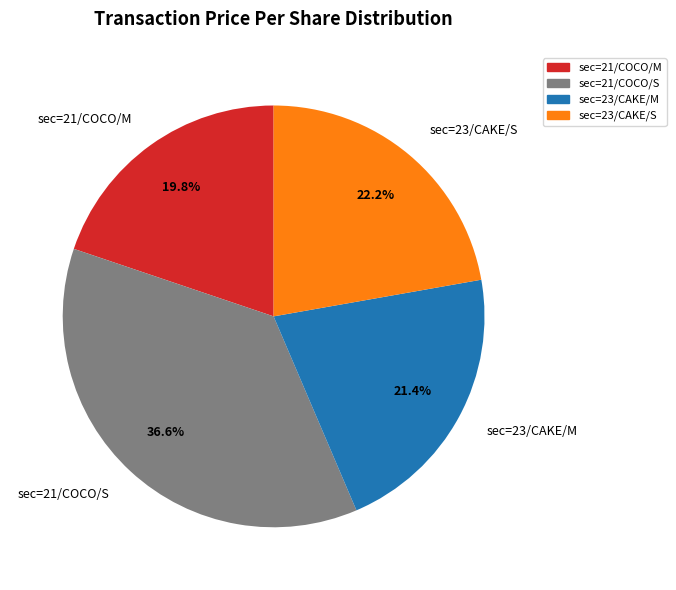

To the nearest percent, what portion does sec=21/COCO/S represent?

37%